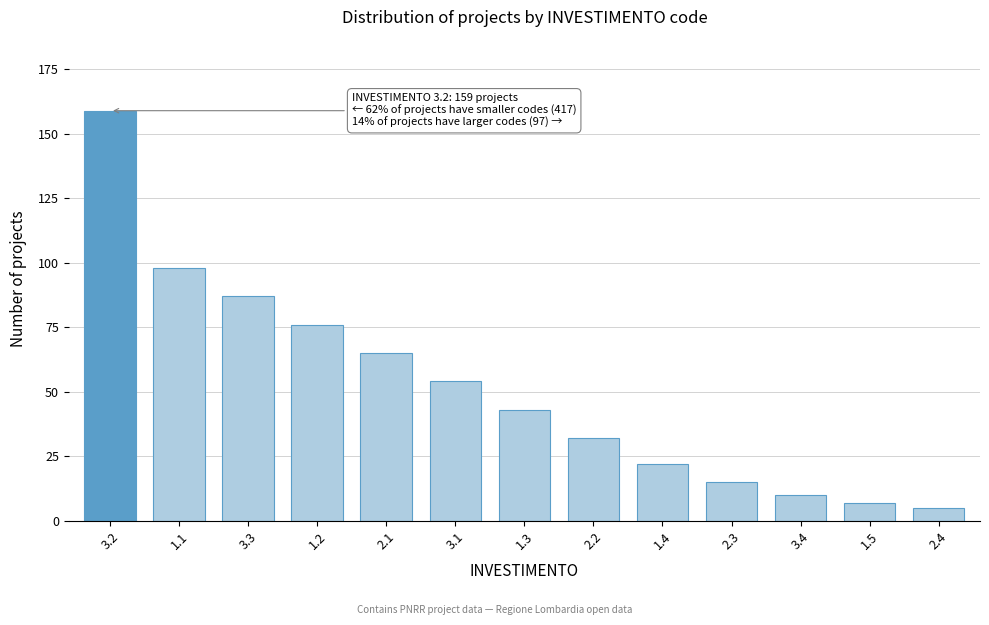

Reading left to right, transcribe all the data shown in this chart.

3.2=159	1.1=98	3.3=87	1.2=76	2.1=65	3.1=54	1.3=43	2.2=32	1.4=22	2.3=15	3.4=10	1.5=7	2.4=5